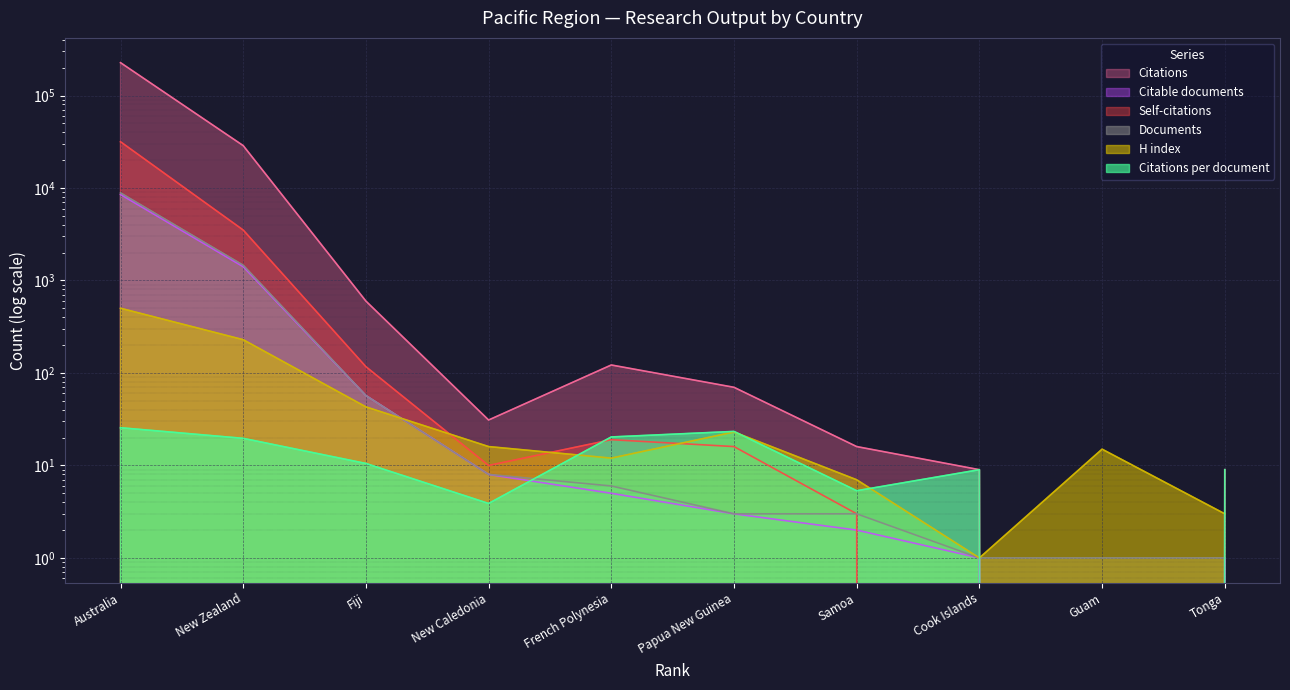

What position from the right is Papua New Guinea?

5